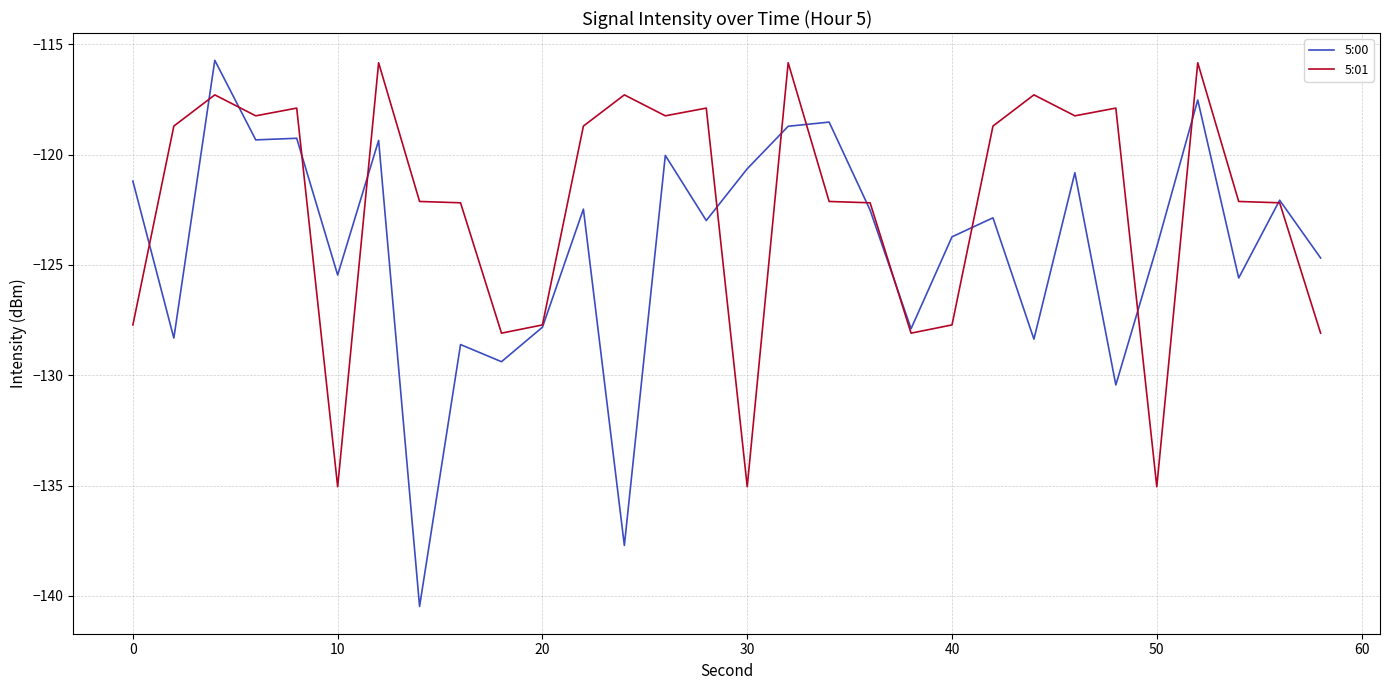

Count the number of data series in this chart.

2